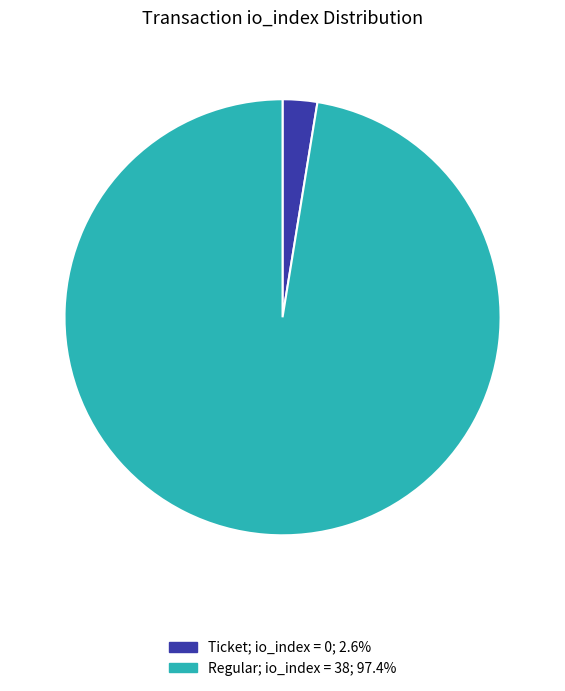

Is there a majority slice in this chart?

Yes